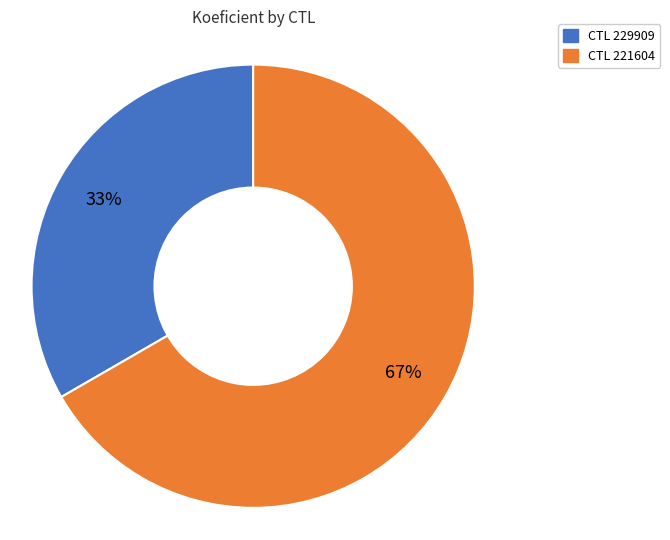

Is there any slice that represents more than half of the pie?

Yes